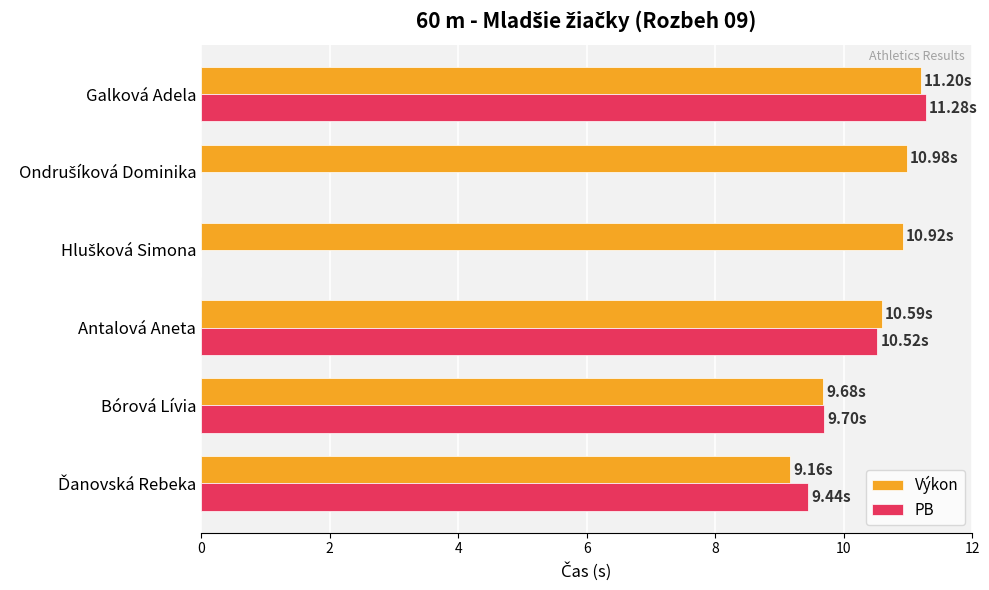

Between Bórová Lívia and Antalová Aneta, which series saw the biggest shift?

Výkon